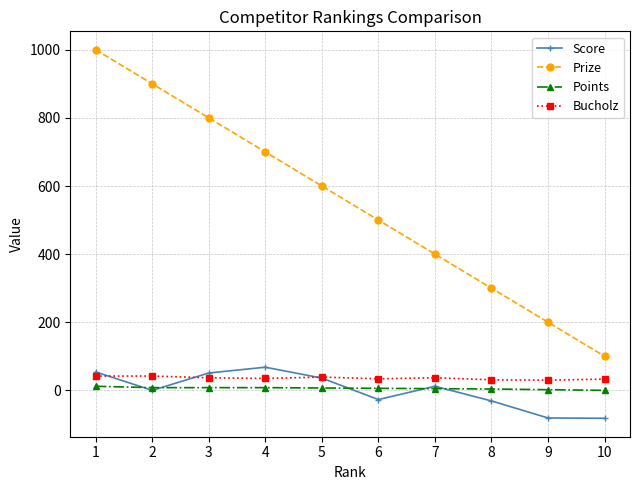

True or false: Bucholz and Points cross at least once.

False